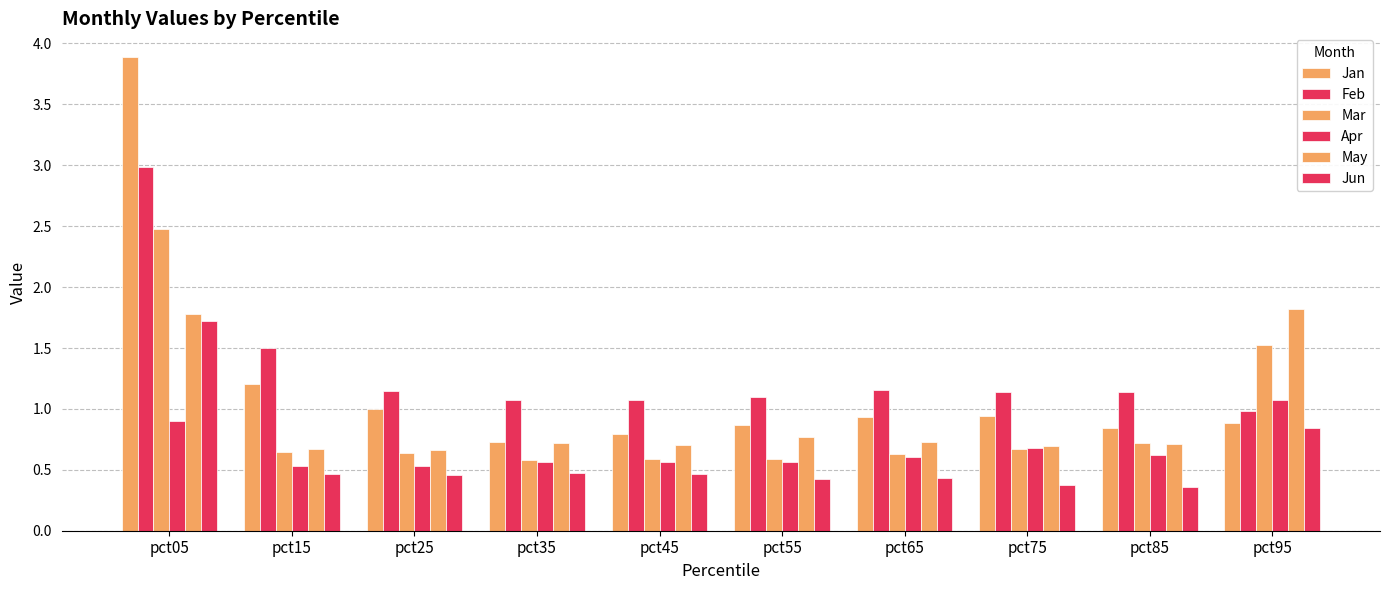

What is the difference between the second highest and second lowest values in the Mar series?

0.9